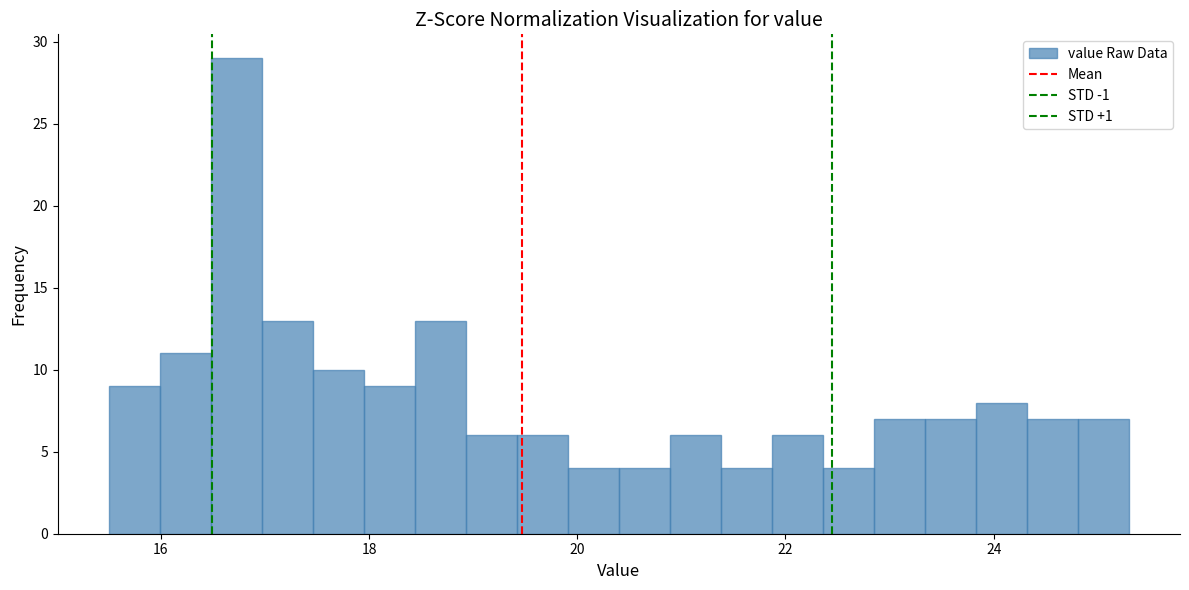

Around what value on the x-axis is the tallest bar? Give the approximate position of its centre, as read against the axis.

16.8